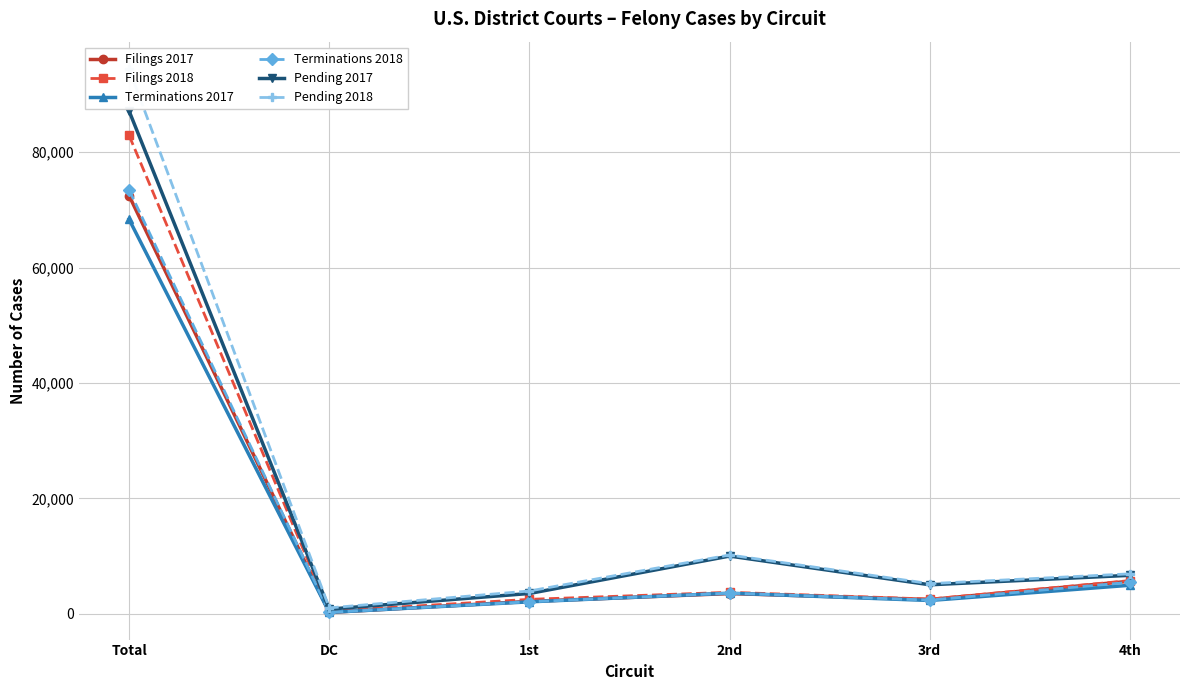

How many times do Terminations 2017 and Filings 2017 cross each other?

2